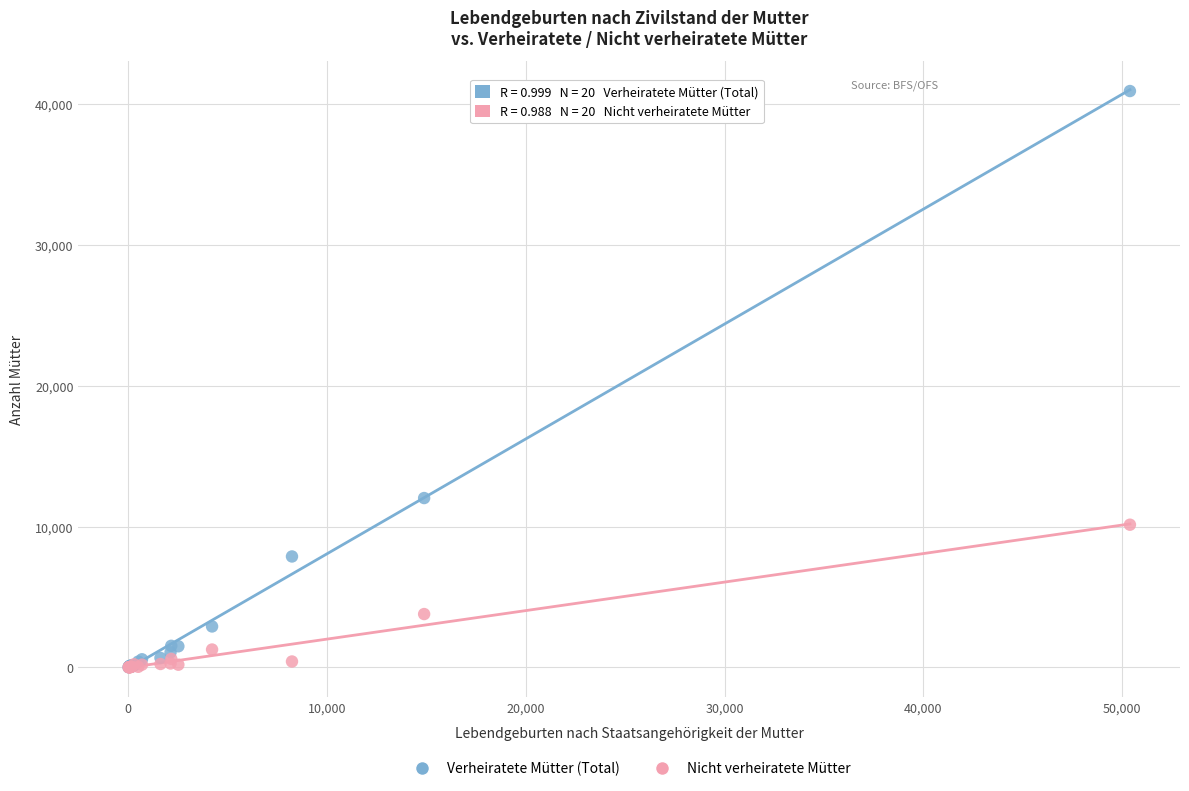

What are all the series names shown in the legend?

Verheiratete Mütter (Total), Nicht verheiratete Mütter